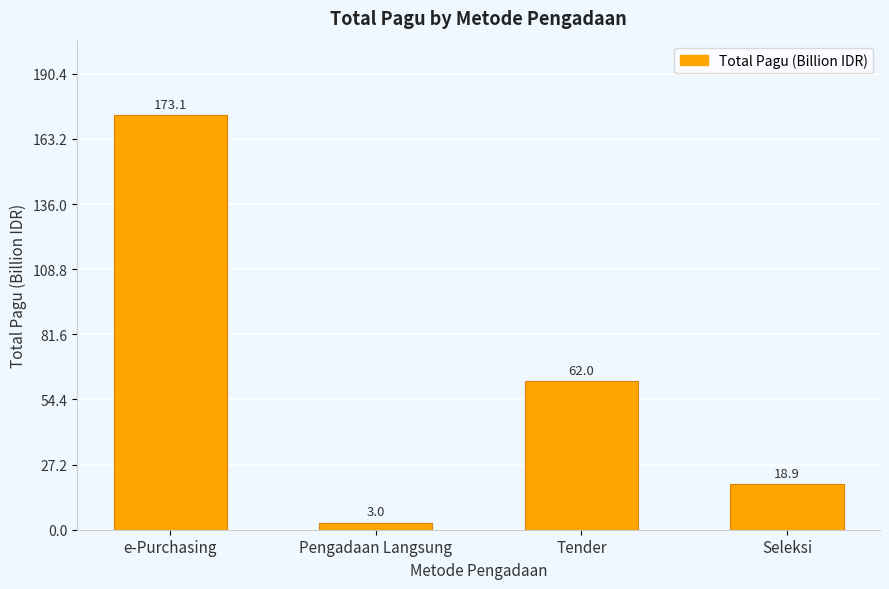

Reading right to left, list all the values displayed in this chart.

18.9	62.0	3.0	173.1